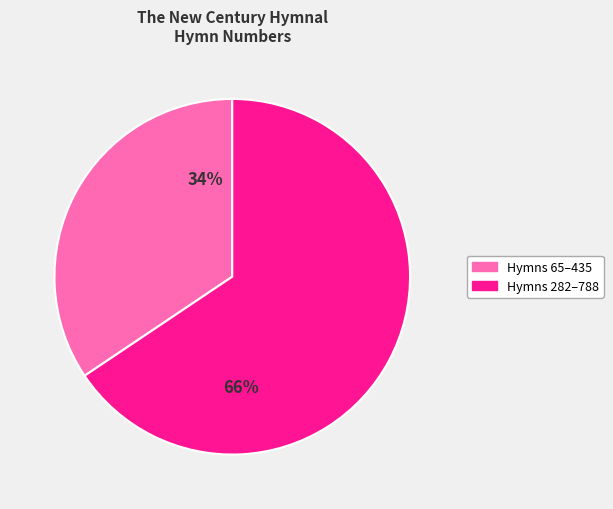

To the nearest percent, what is the average slice percentage?

50%